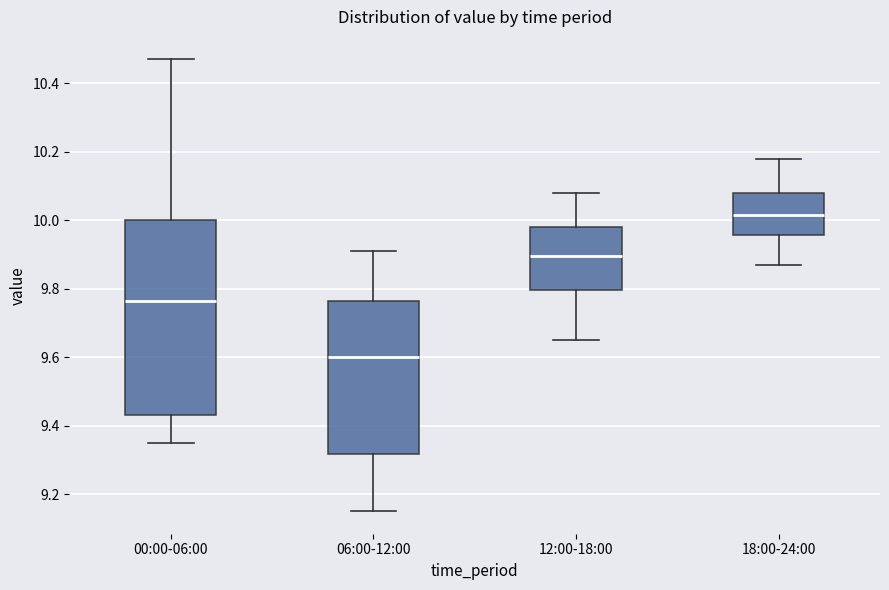

Reading left to right, read every box against the y-axis: the position of its median line, the range the box covers, and the ends of its whiskers. The values are not printed on the chart, so give them approximately, as read against the axis.

00:00-06:00: median 9.76, box 9.44 to 10.00, whiskers 9.36 to 10.48
06:00-12:00: median 9.60, box 9.32 to 9.76, whiskers 9.16 to 9.92
12:00-18:00: median 9.90, box 9.80 to 9.98, whiskers 9.66 to 10.08
18:00-24:00: median 10.02, box 9.96 to 10.08, whiskers 9.88 to 10.18